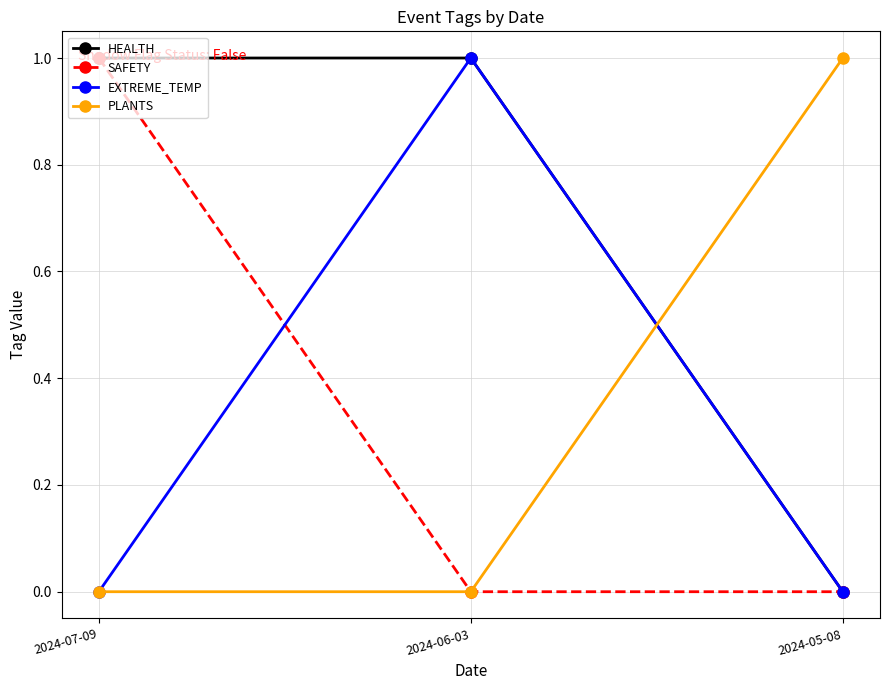

At how many categories does at least one series exceed 0?

3